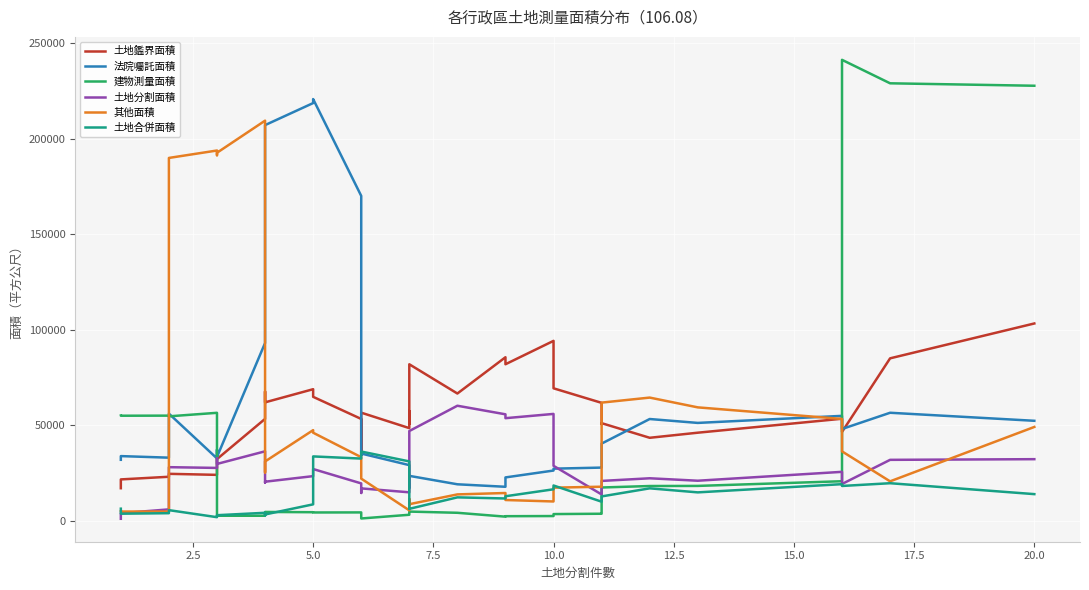

What is the sum of all 土地合併面積 values?

442183.3